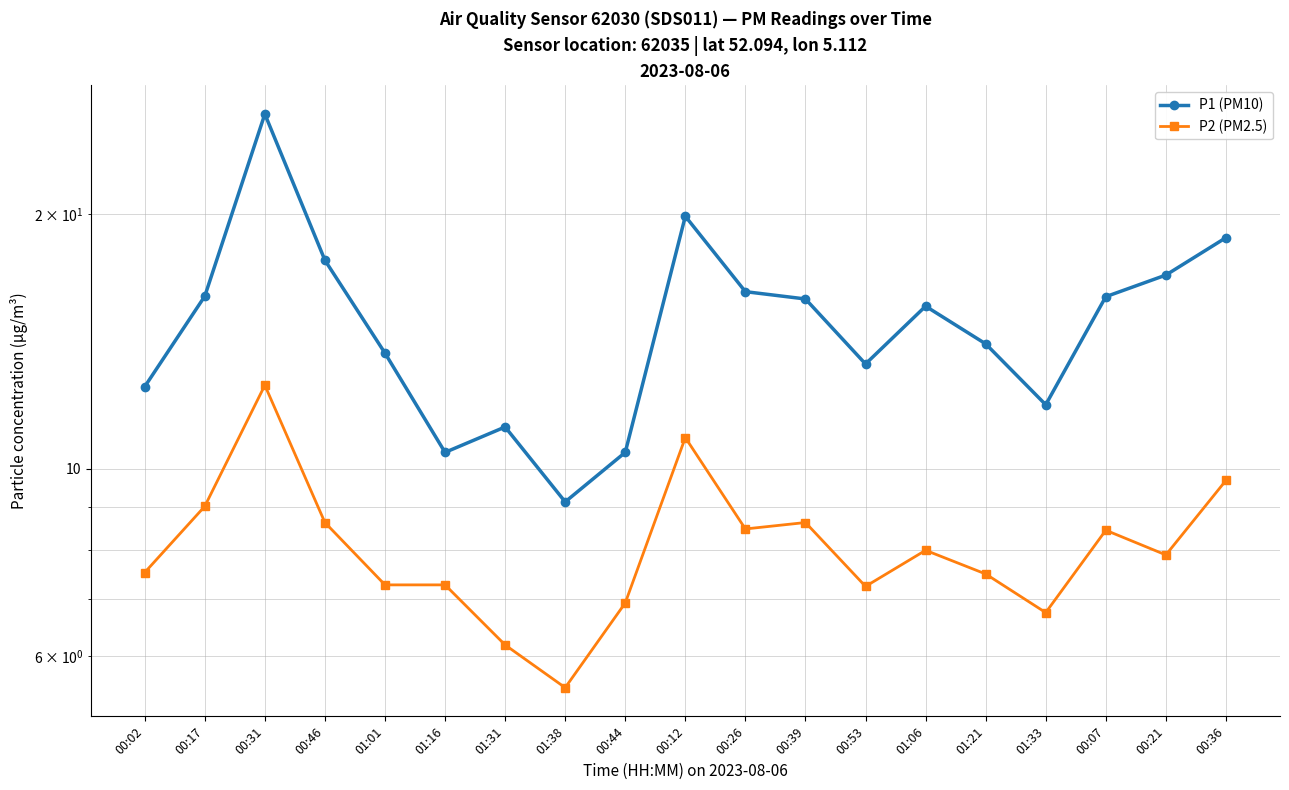

Which category has the lowest value across all series?

01:38